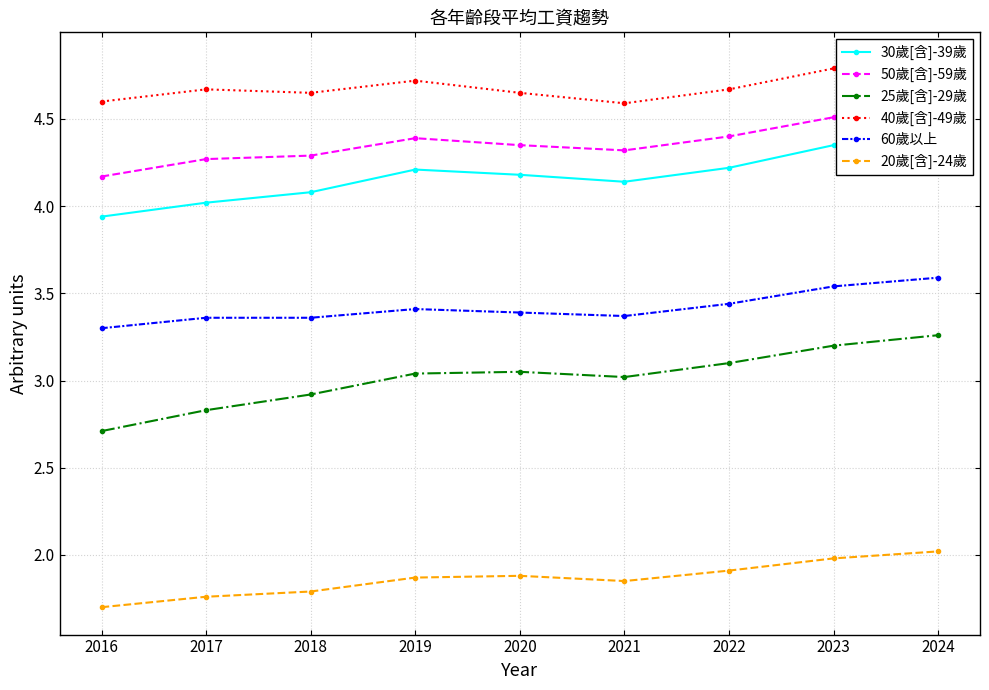

Rank the categories by 40歲[含]-49歲 value from lowest to highest.

2021, 2016, 2018, 2020, 2017, 2022, 2019, 2023, 2024